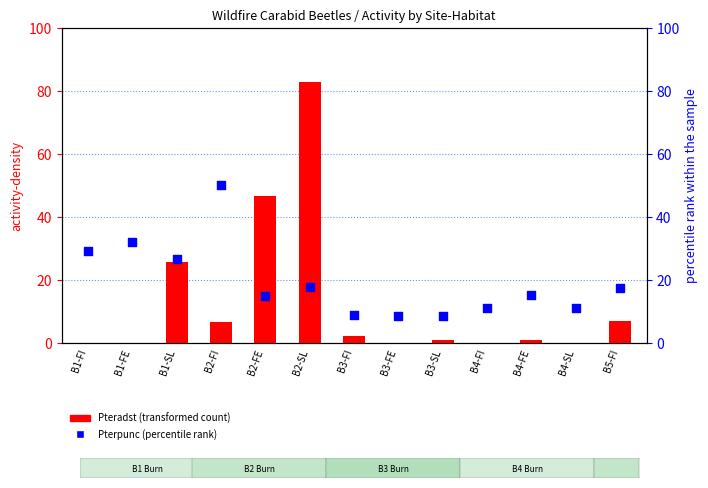

Which series contains the lowest Y value?

Pteradst (activity)